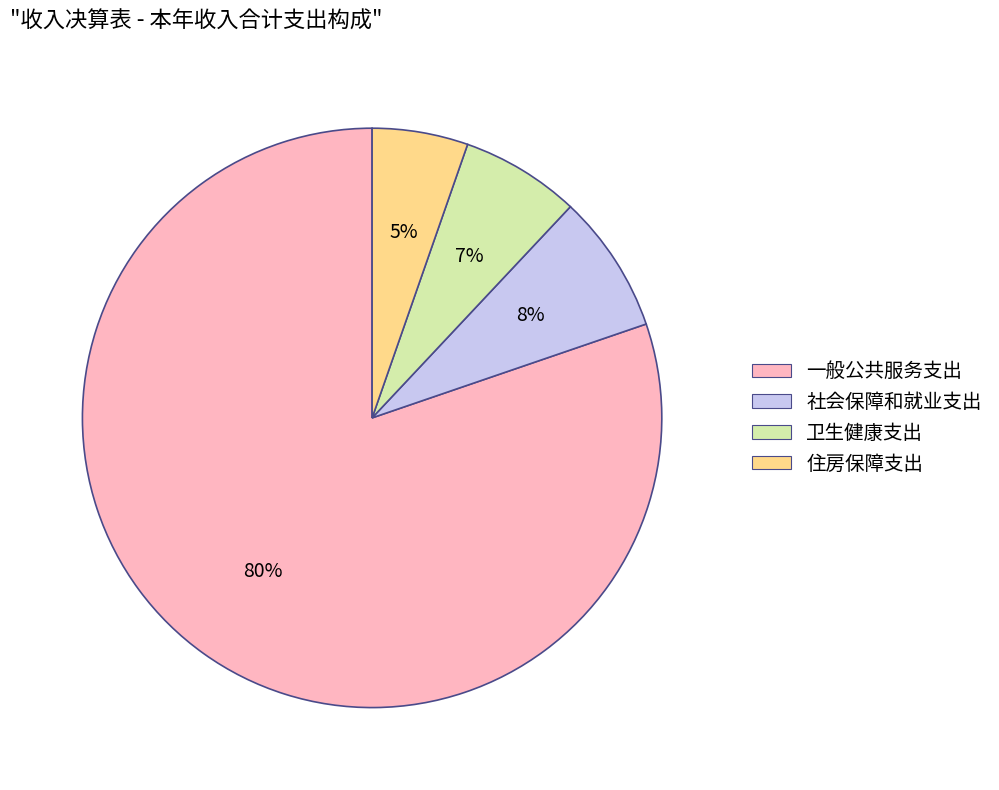

Which has a higher value, 住房保障支出 or 一般公共服务支出?

一般公共服务支出